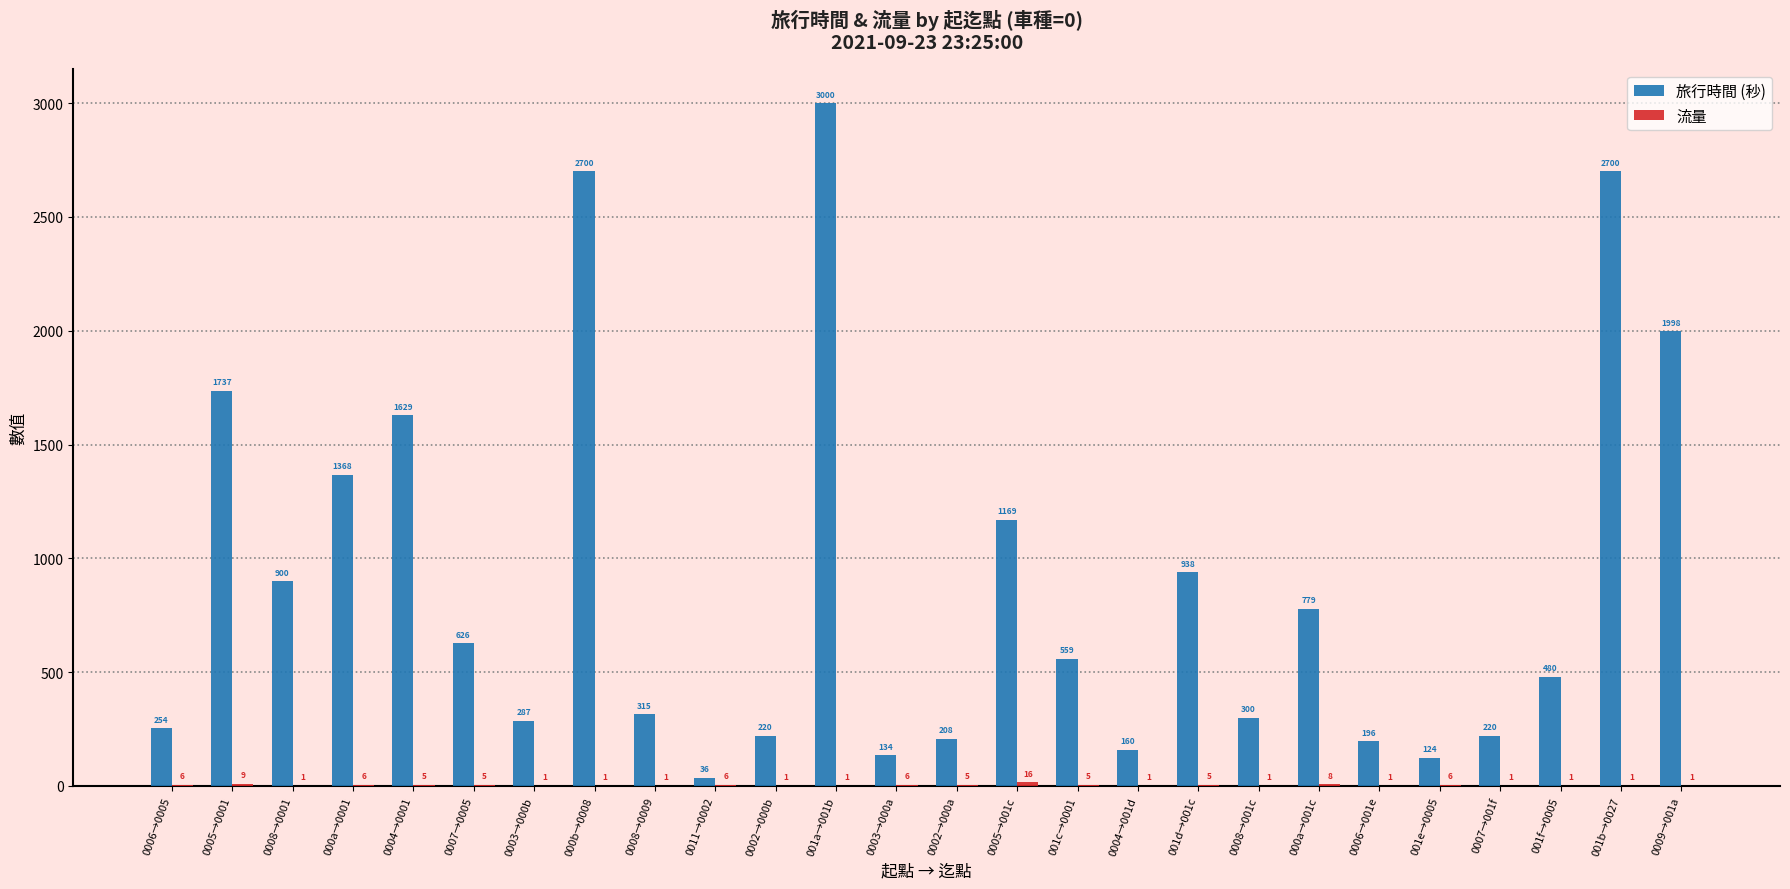

Are the bars grouped side by side (vs. stacked)?

Yes